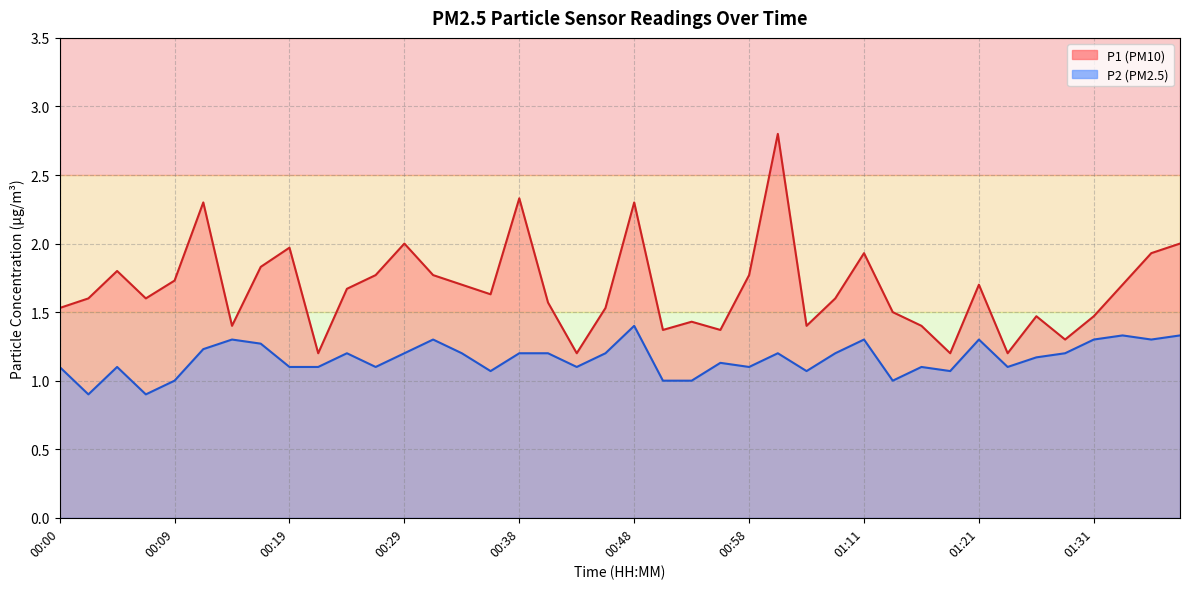

What position from the left is 00:29?

13